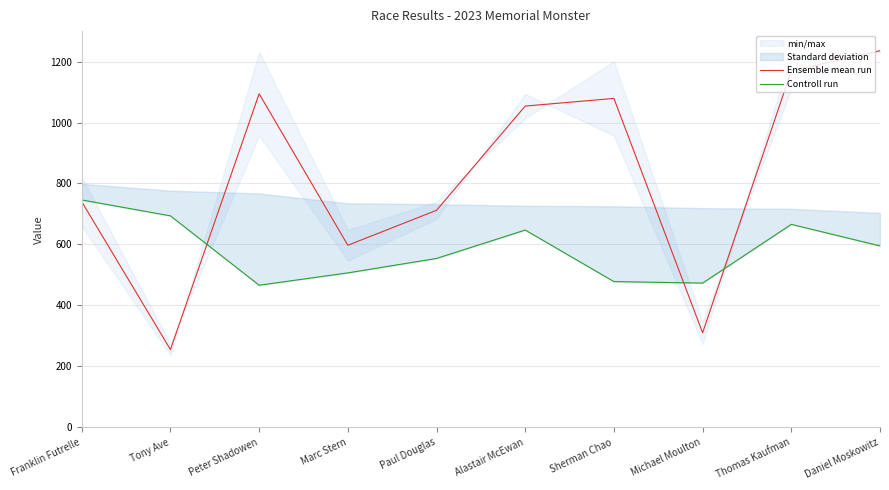

At which label does Ensemble mean run reach its peak?

Daniel Moskowitz